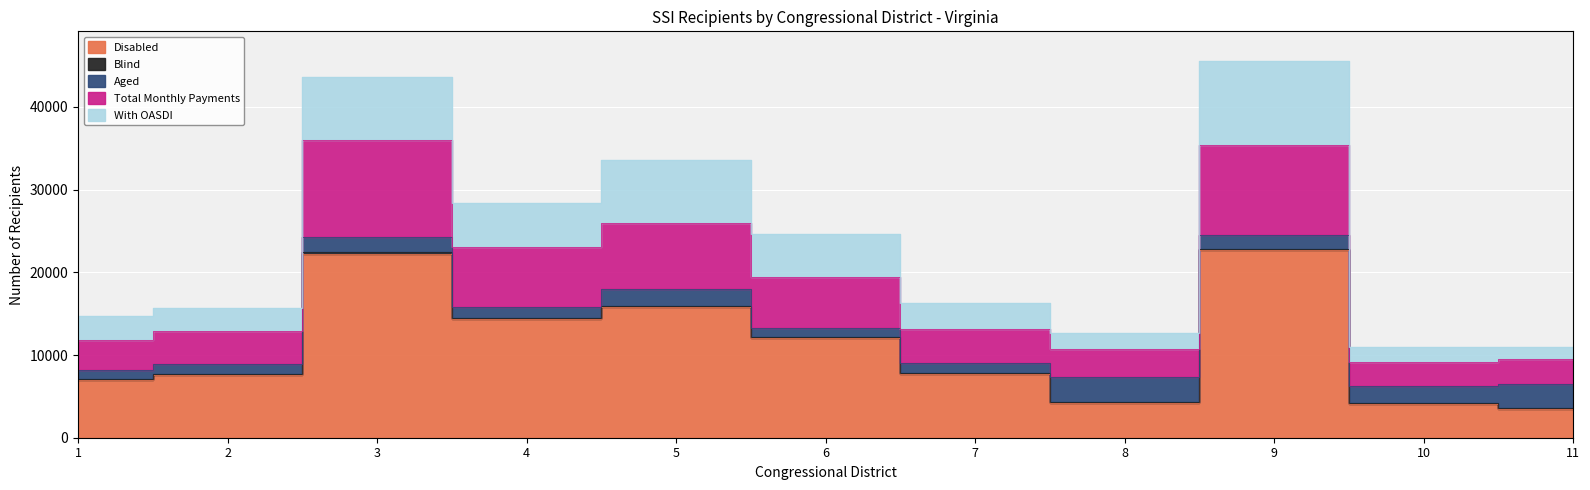

How many intersections are there between Aged and With OASDI?

3